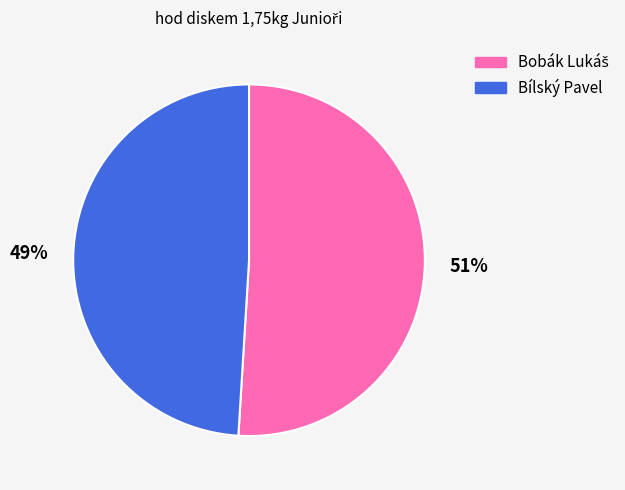

To the nearest percent, what is the average slice percentage?

50%